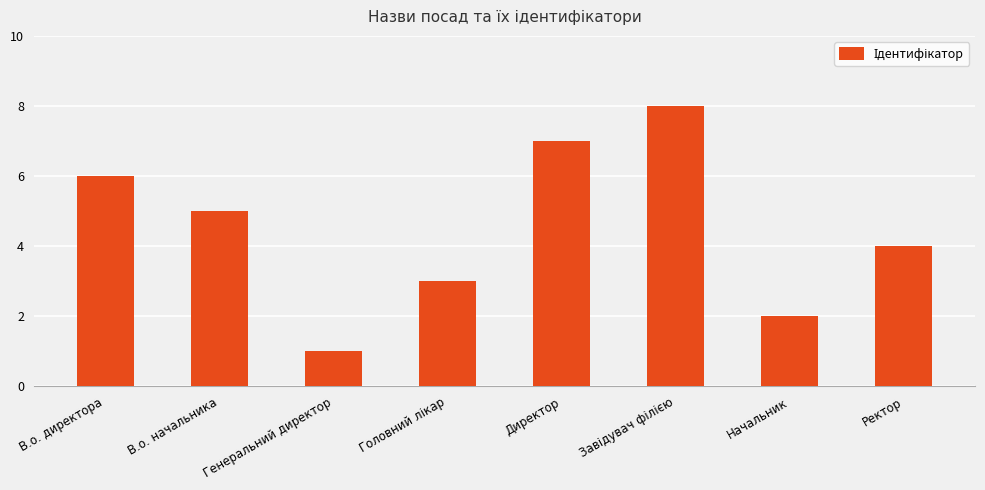

Is it true that the value at В.о. начальника is 5?

True